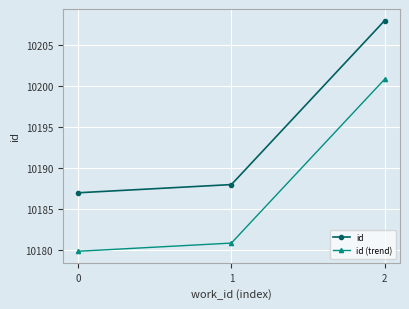

List the labels in order of id value, smallest first.

0, 1, 2